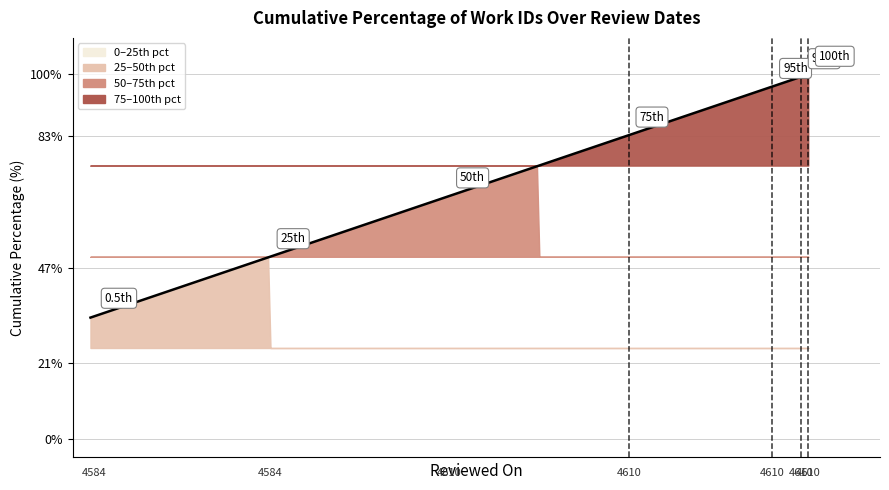

Where is the data nearest to the value 66?

1